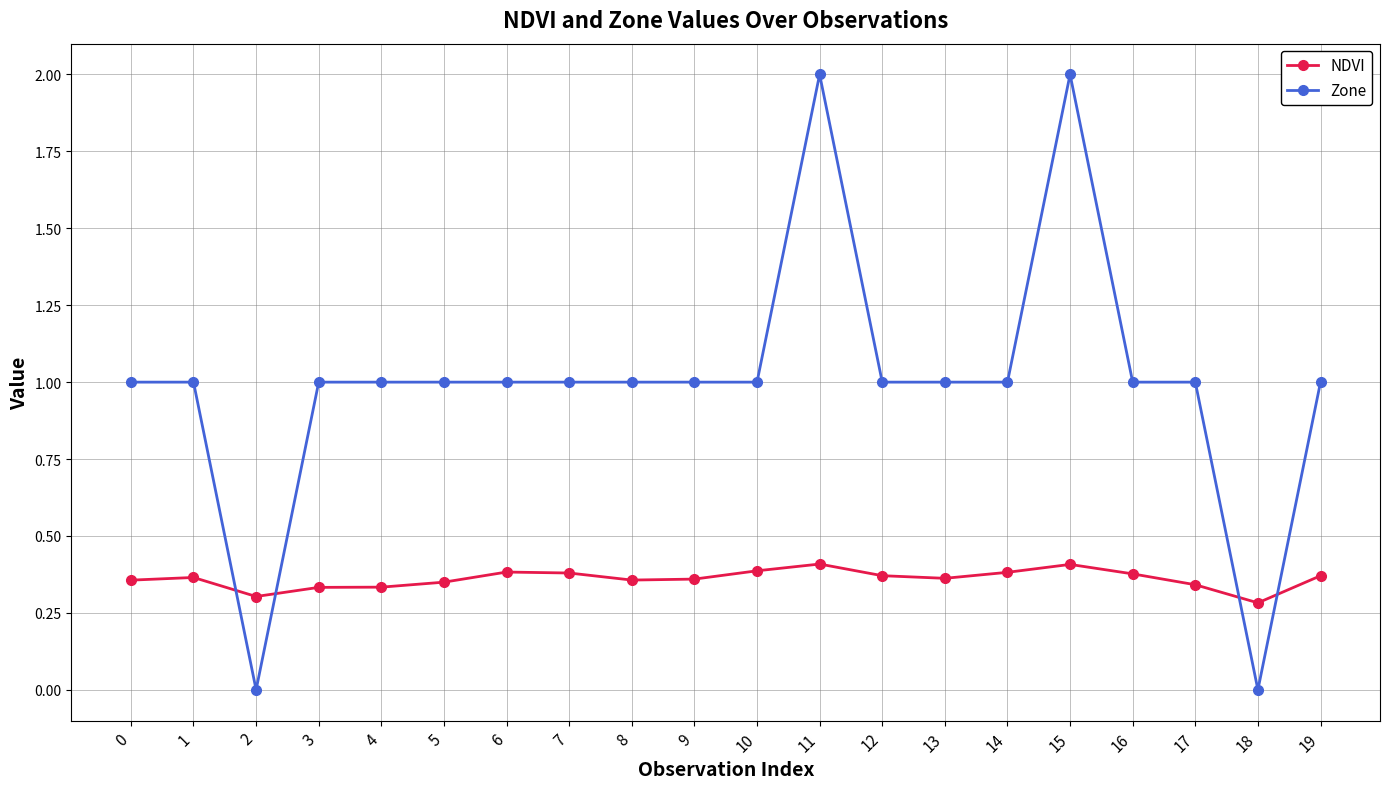

At how many categories does at least one series exceed 0?

20